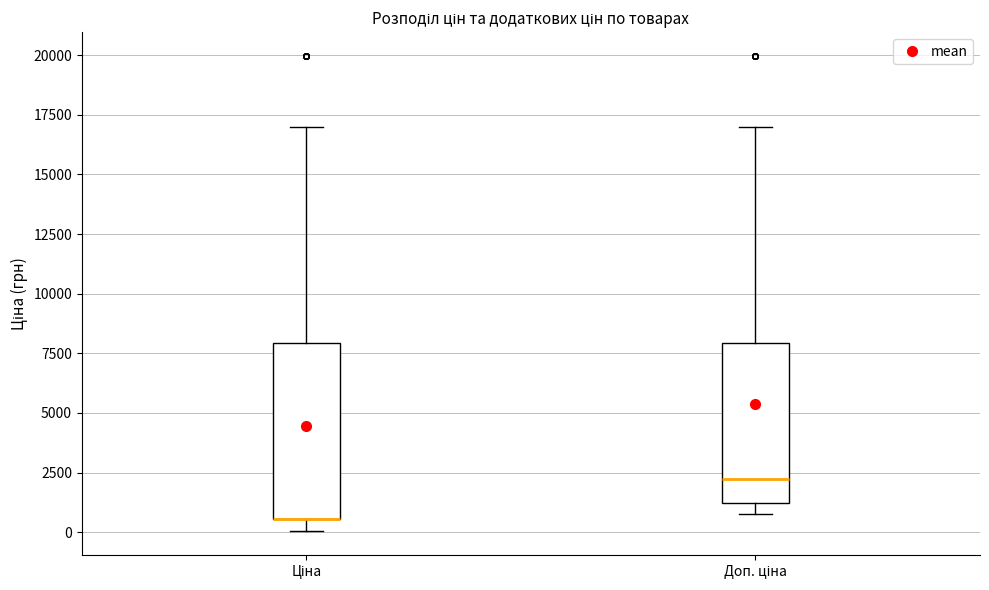

Which box is the tallest, from its lower edge to its upper edge?

Ціна